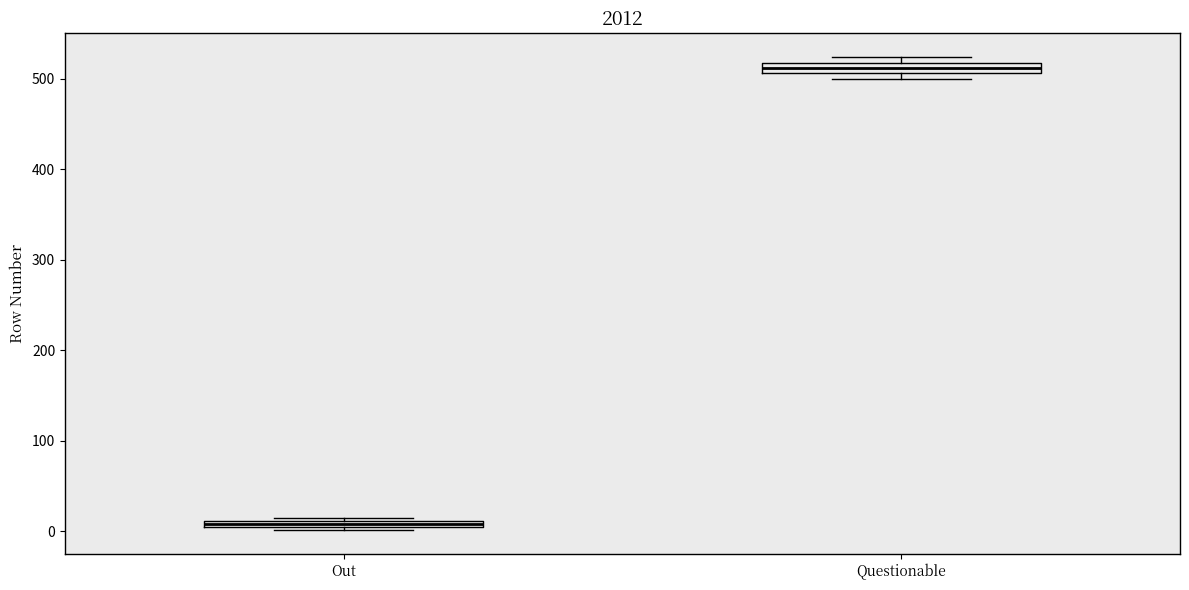

Which box has the lowest median line?

Out